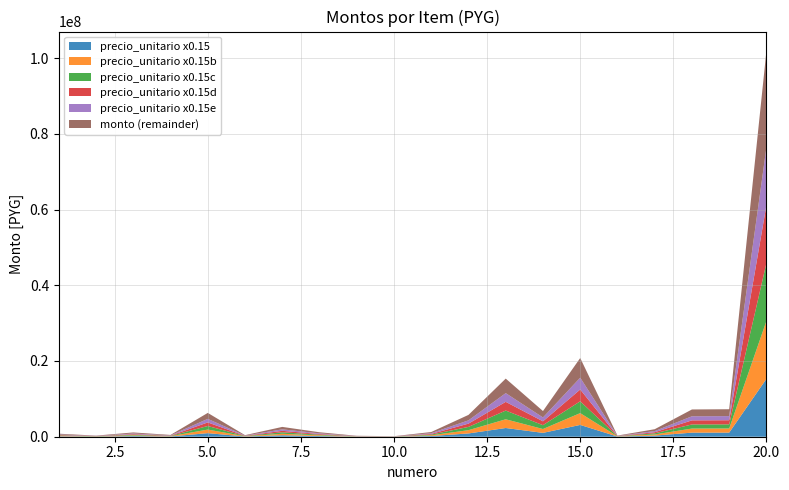

Does the chart have visible grid lines?

Yes